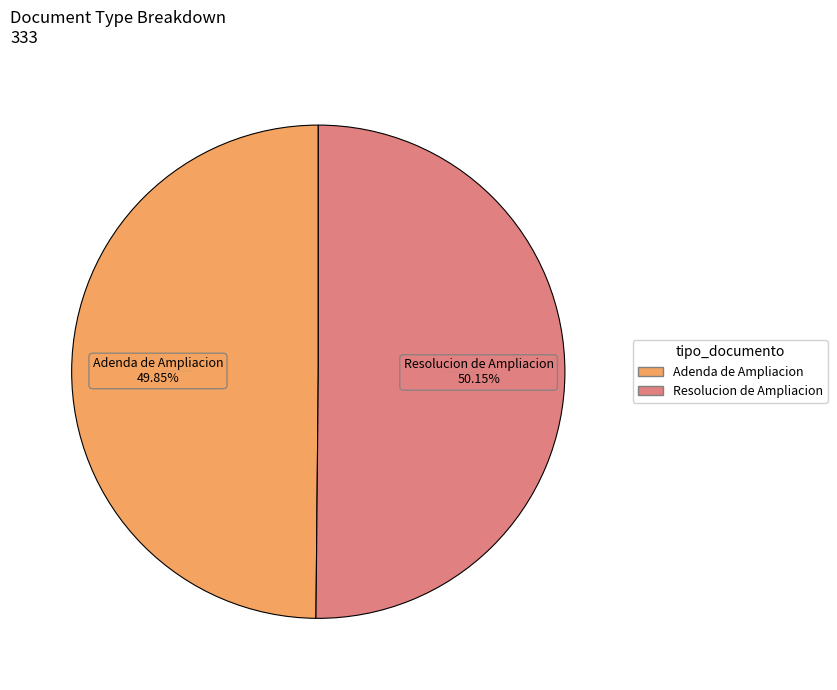

Combined, do Adenda de Ampliacion and Resolucion de Ampliacion account for over 50%?

Yes